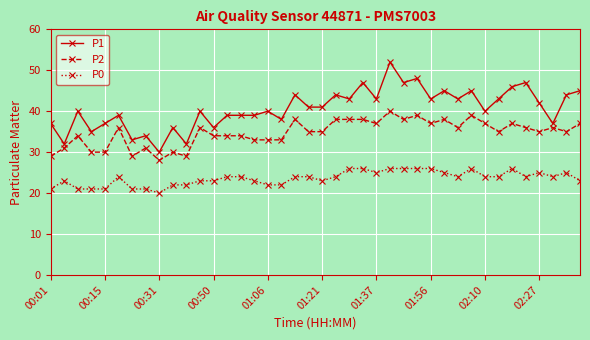

What is the difference between the second highest and minimum values in the P2 series?

11